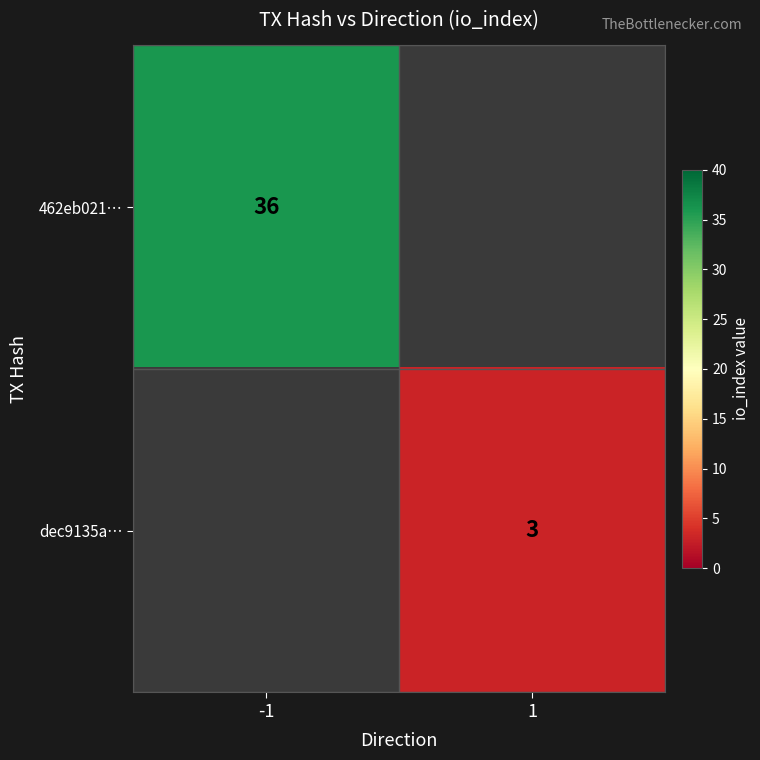

The value of dec9135a… at 1 is 3. True or false?

True